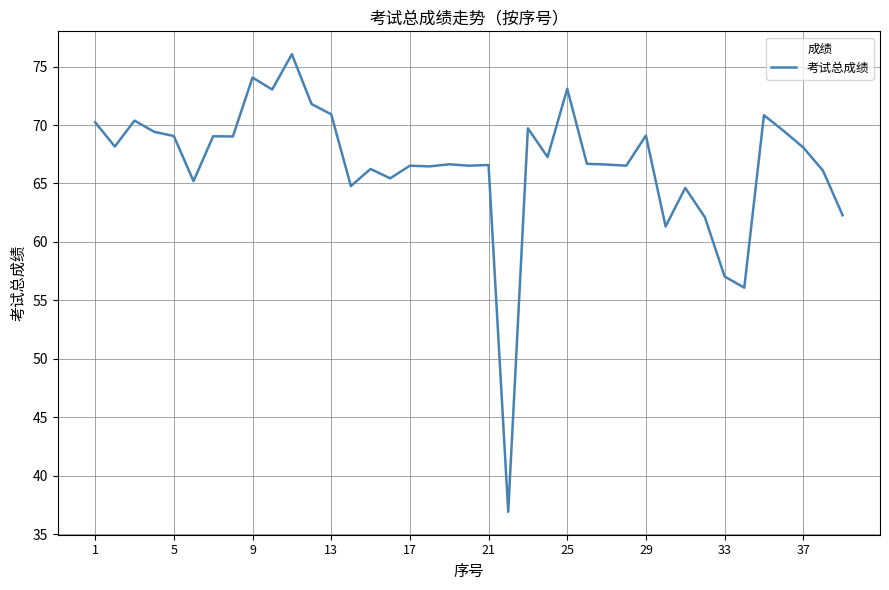

What is the maximum value shown in the chart?

76.1